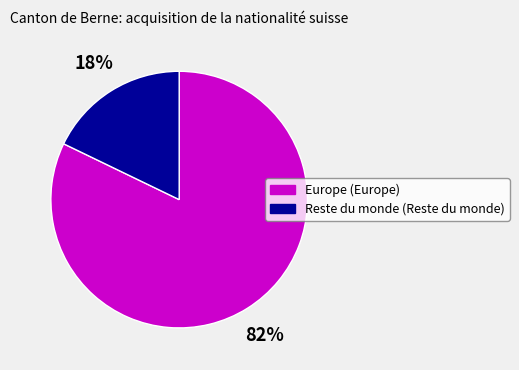

Count the number of slices in the pie.

2